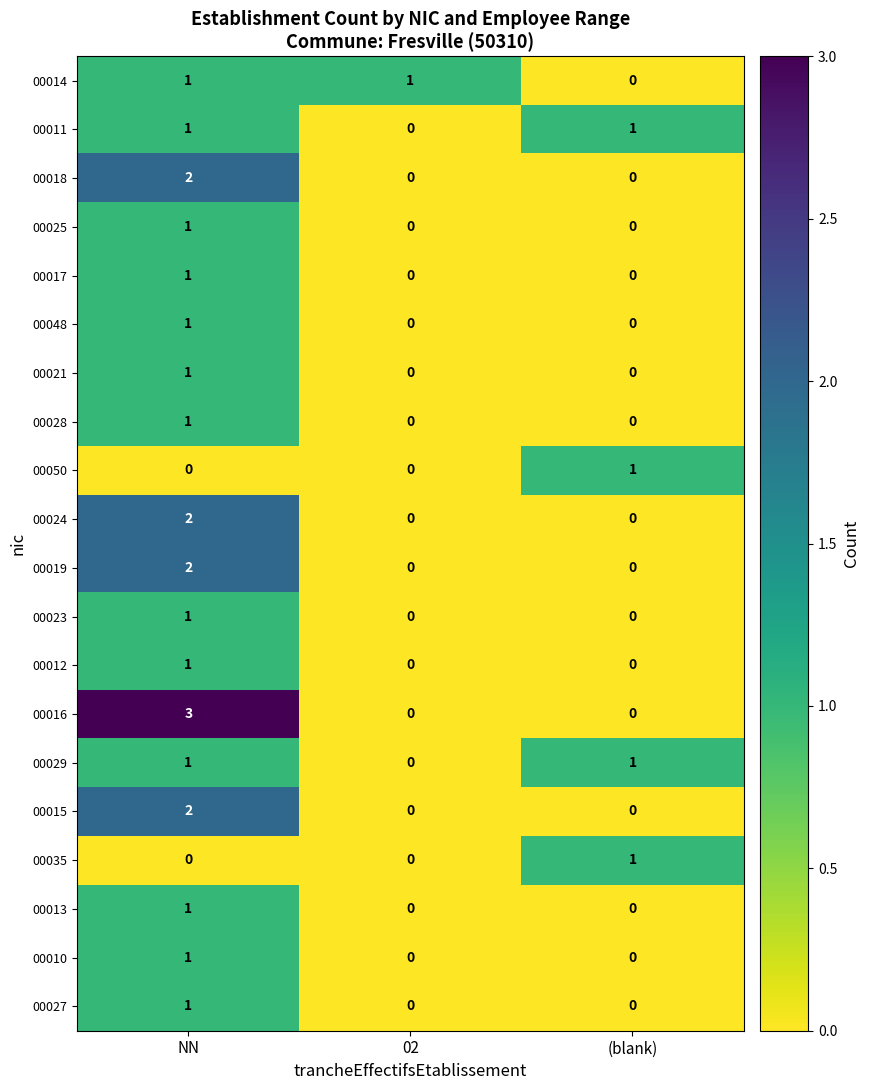

At which category is the sum across all series the highest?

NN